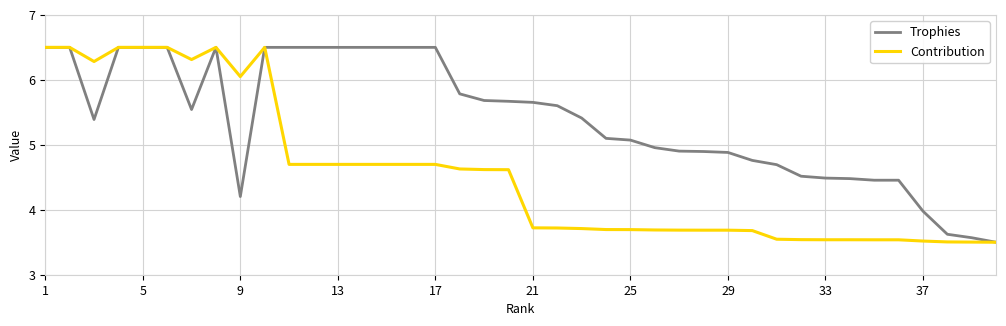

What is the average value of the Trophies series?

5.4